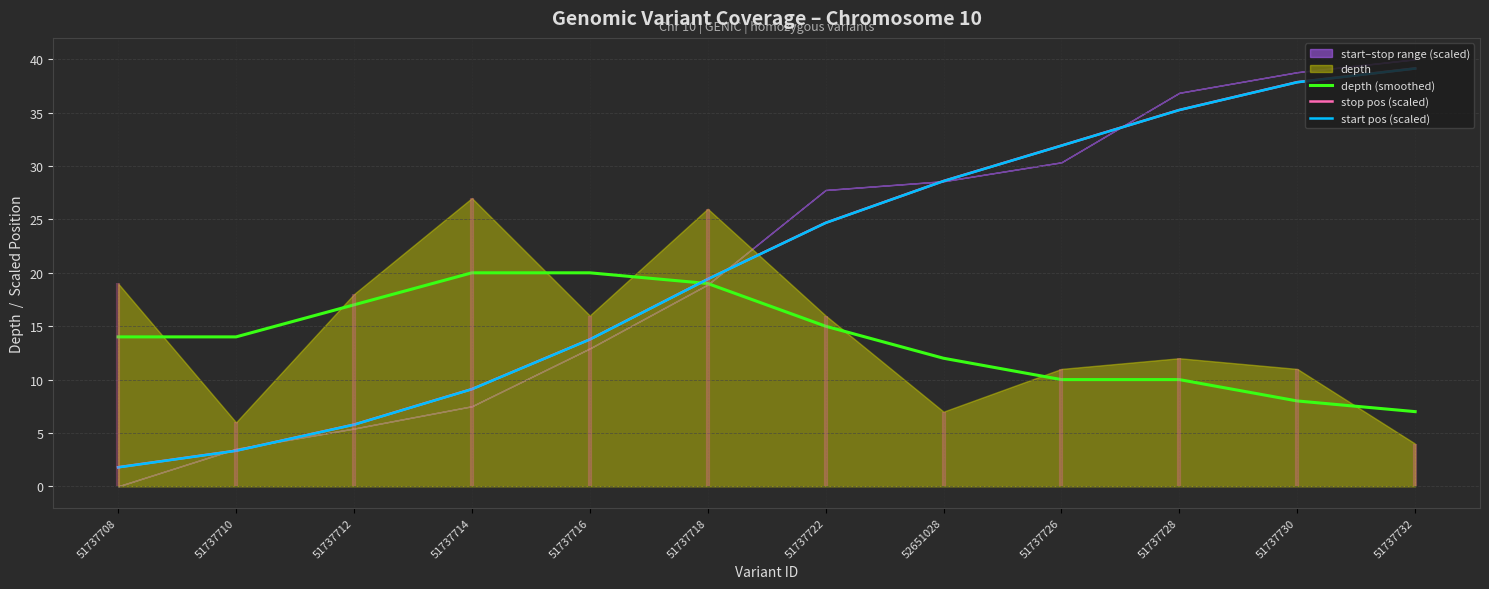

Which series has the largest total across all categories?

stop pos (scaled)